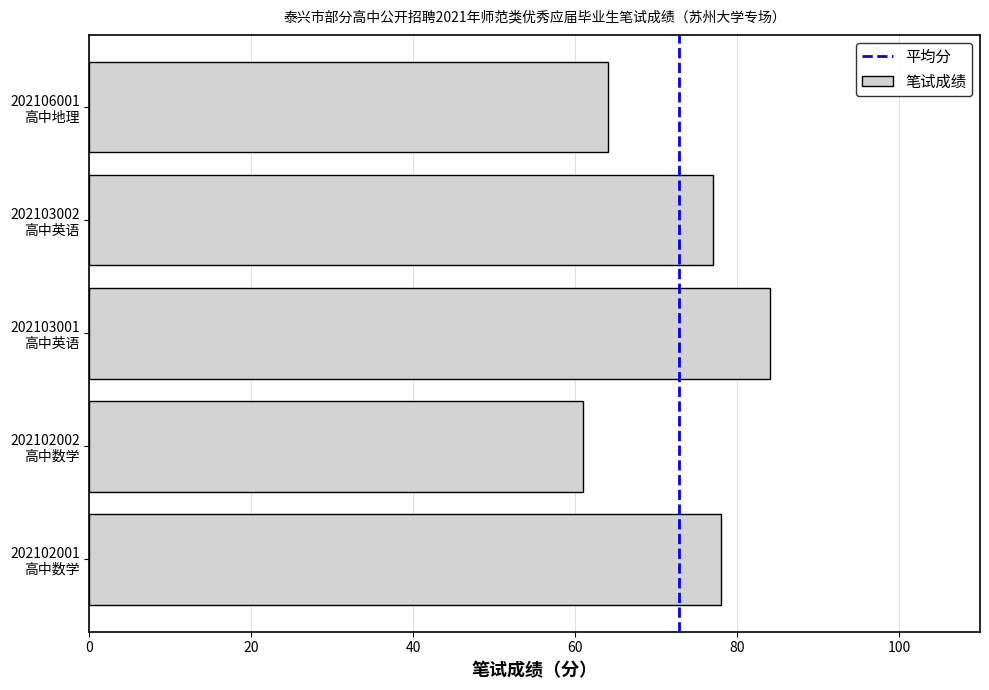

The value at 202102001
高中数学 is 129. True or false?

False